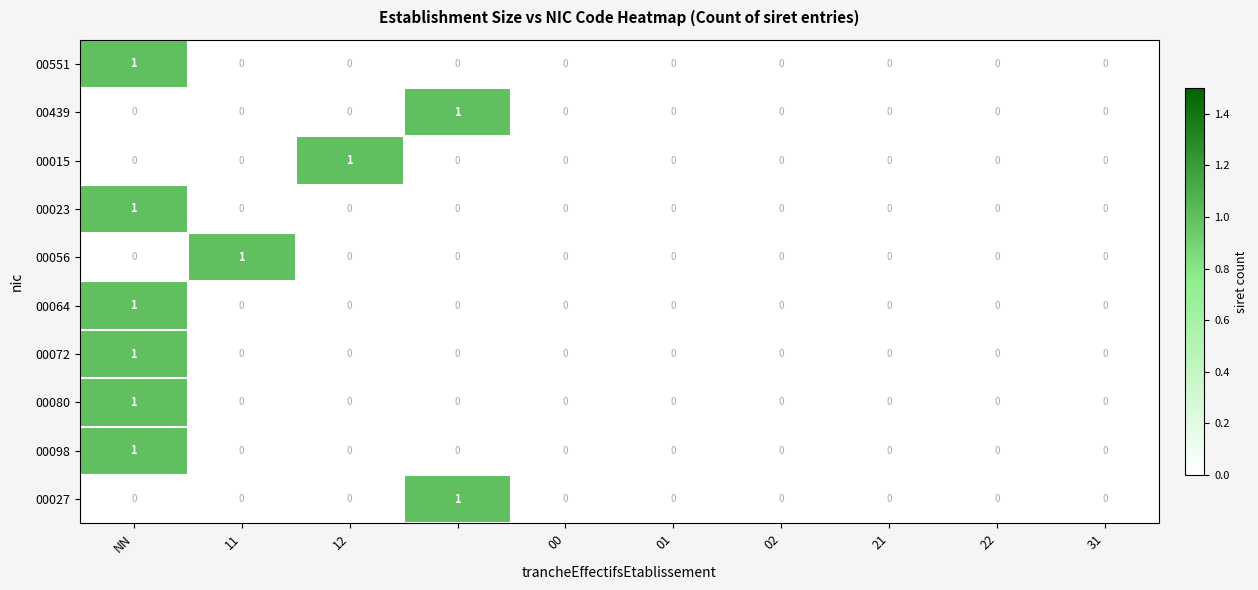

How many 00023 values are between 0 and 1?

10